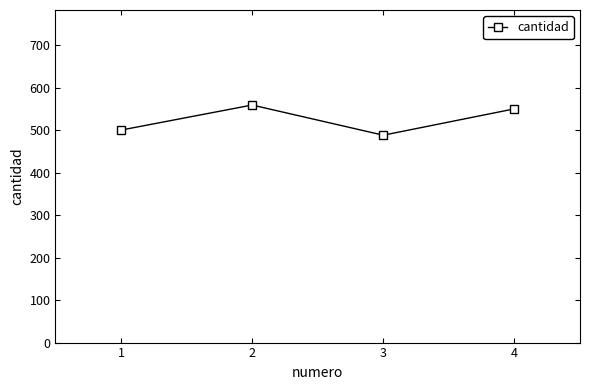

What is the difference between the maximum and minimum values?

71